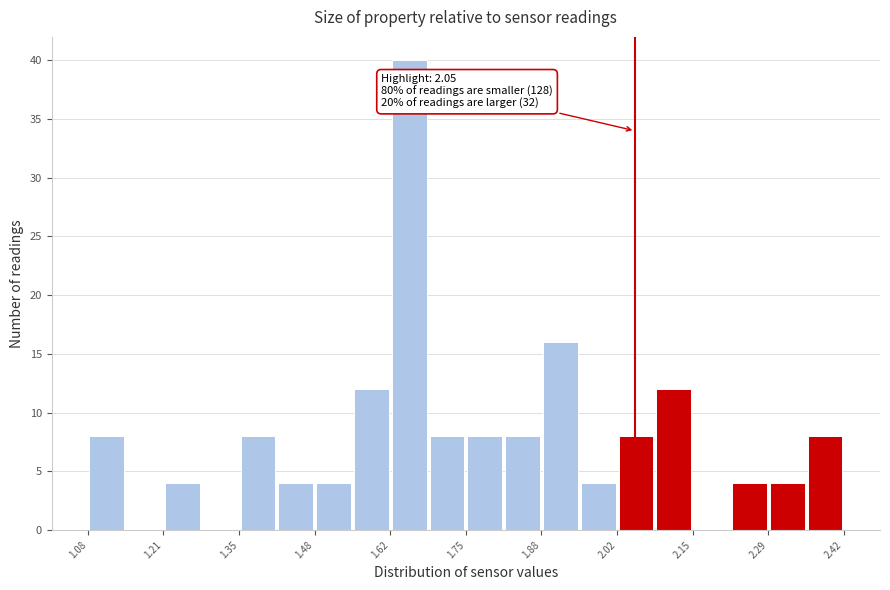

Read against the x-axis, roughly where is the centre of the tallest bar?

1.64